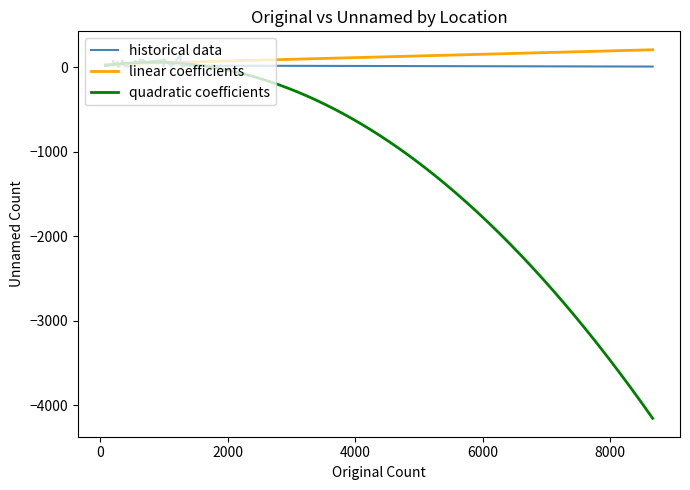

What is the greatest value displayed?

8665